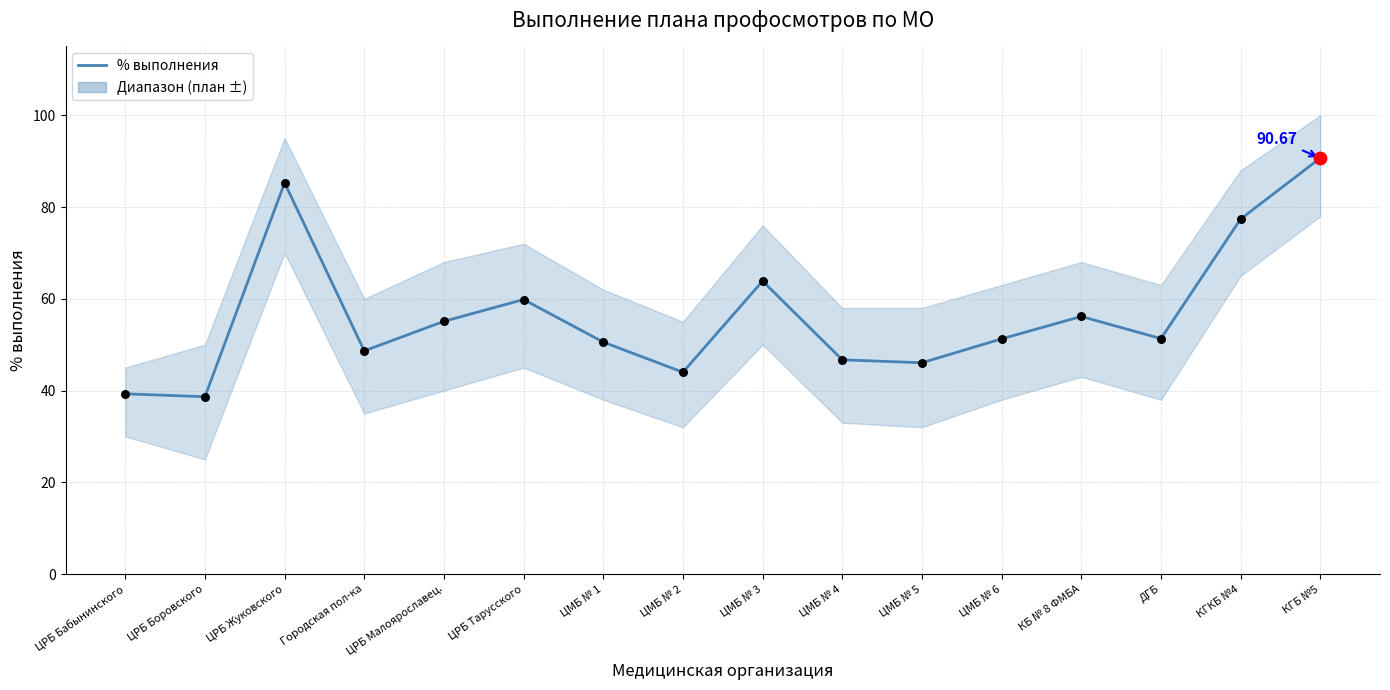

Which has a higher value, Городская пол-ка or ЦМБ № 5?

Городская пол-ка